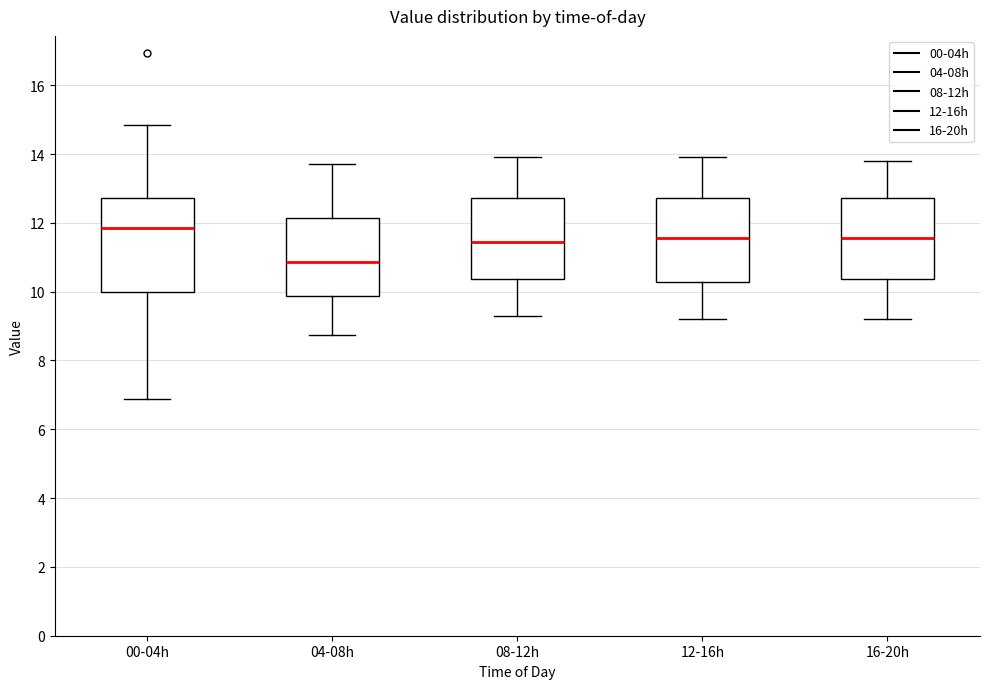

Comparing the boxes themselves (not the whiskers), which one is the tallest?

00-04h